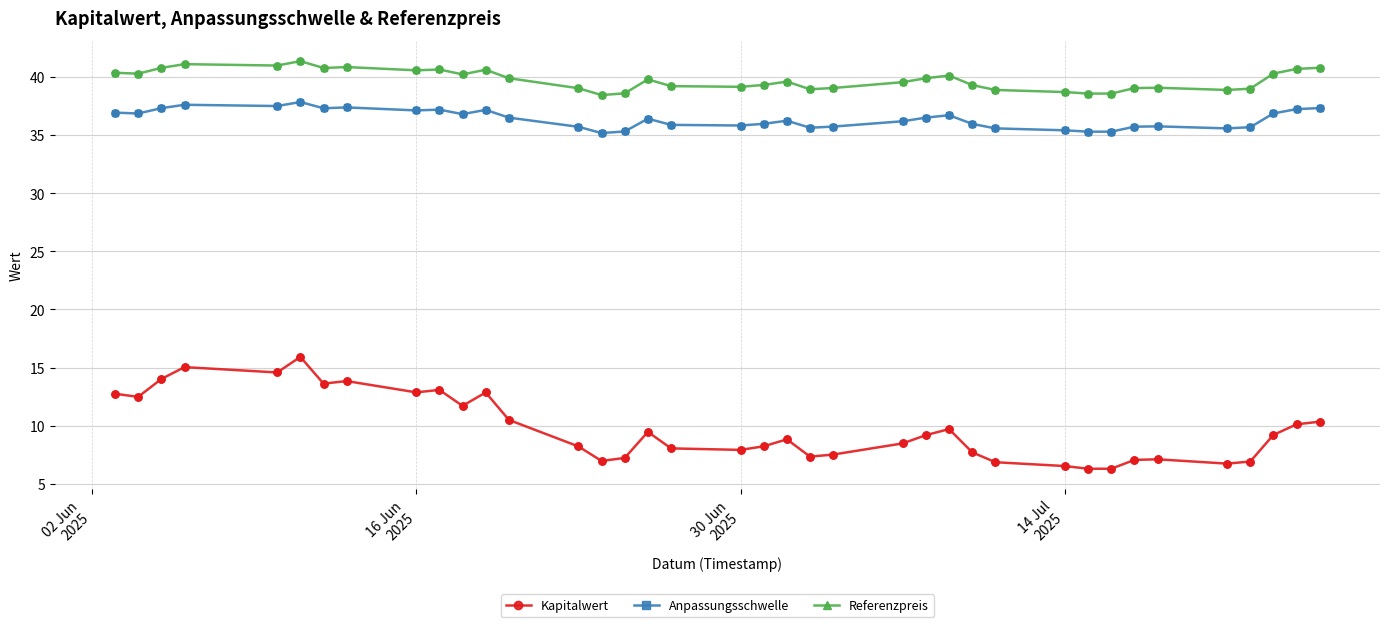

What are all the series names shown in the legend?

Kapitalwert, Anpassungsschwelle, Referenzpreis